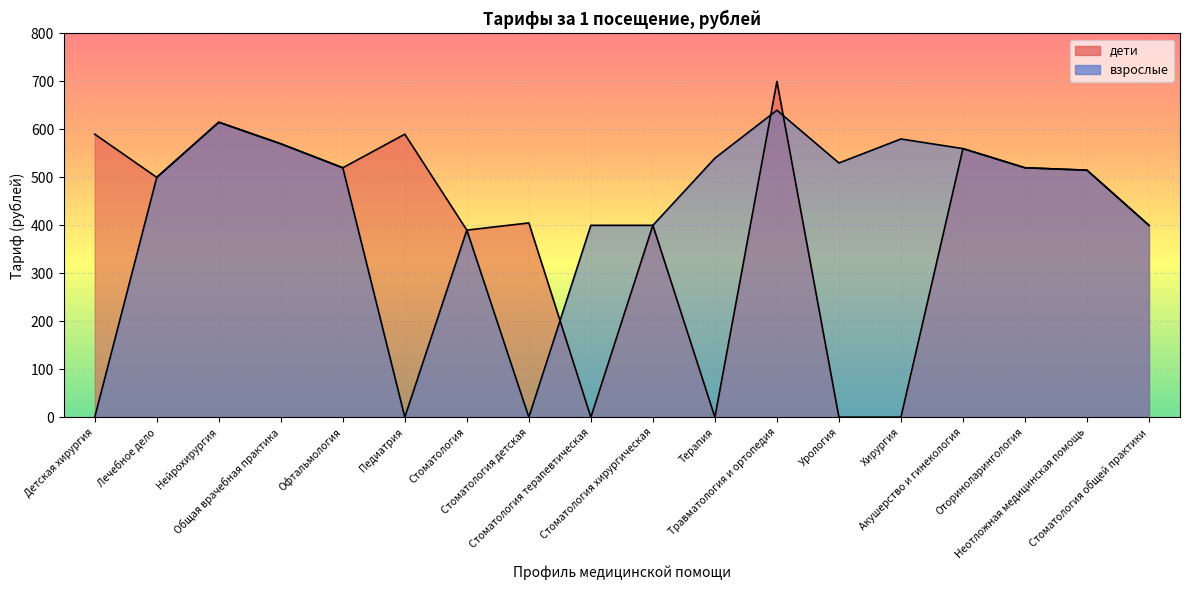

What is the difference between the дети values at Офтальмология and Стоматология?

130